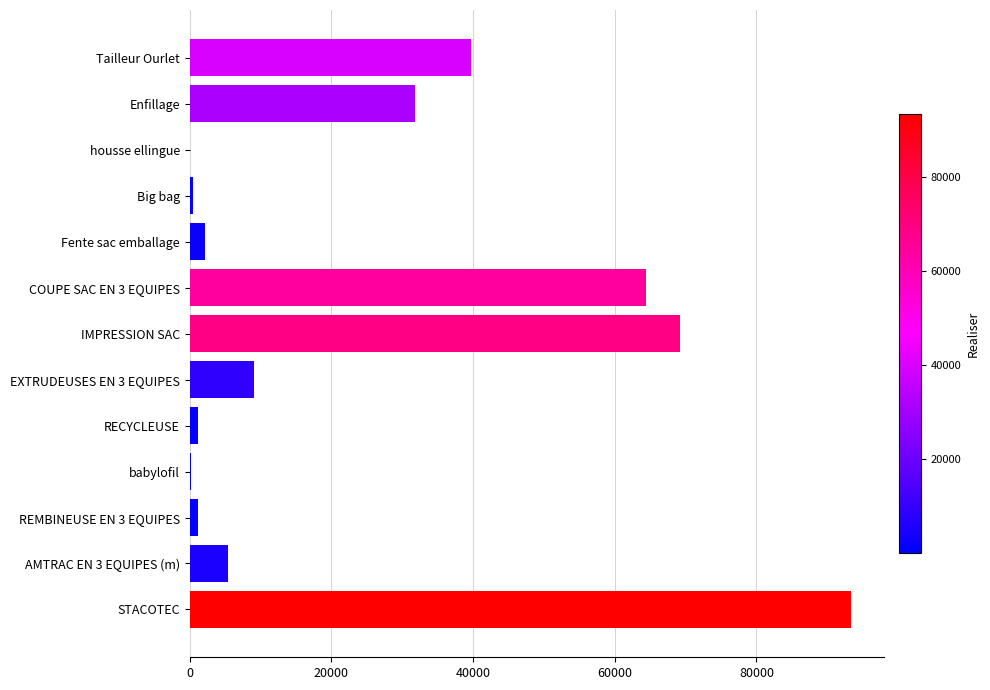

Are the bars grouped side by side (vs. stacked)?

No